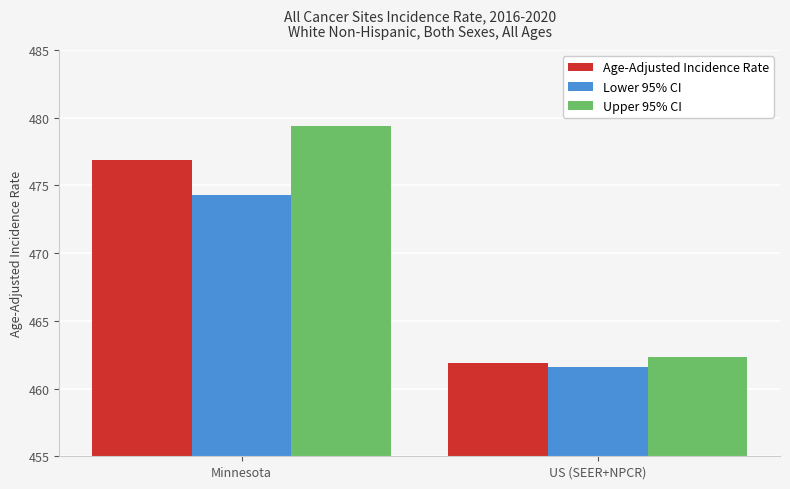

What is the minimum value shown in the chart?

461.6